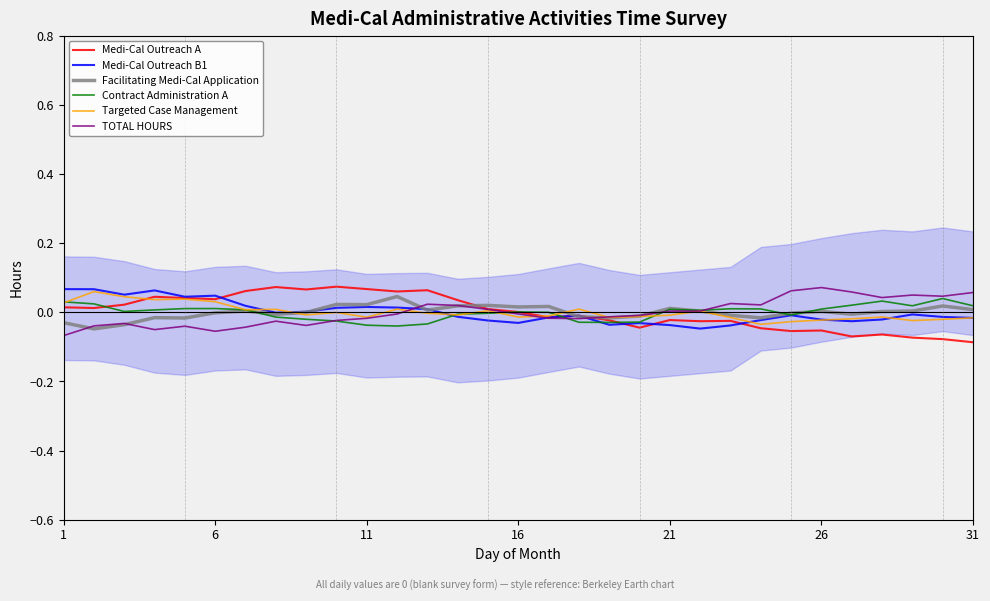

Which series has the widest spread of values?

Medi-Cal Outreach A